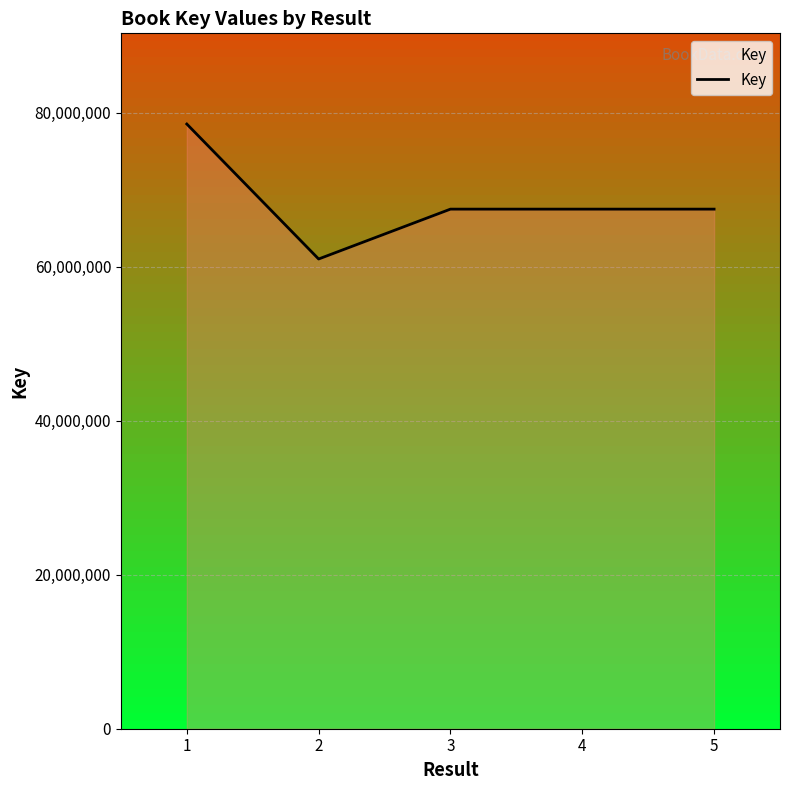

Which label corresponds to the smallest value in the chart?

2